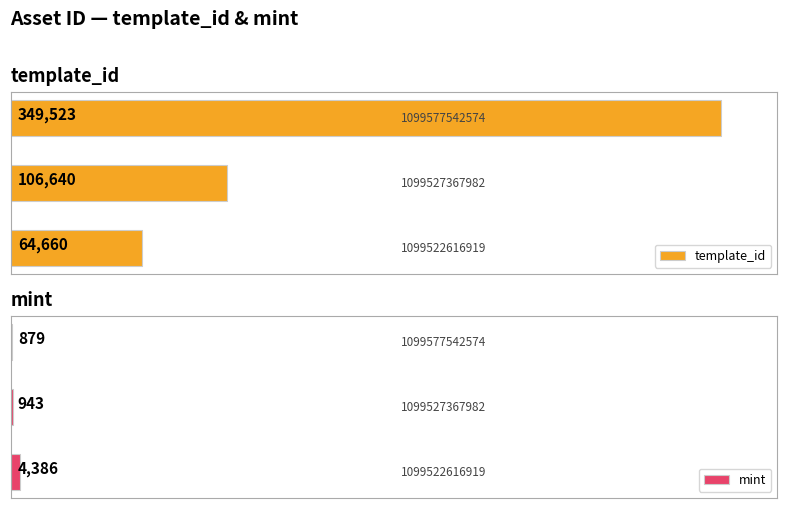

What is the sum of the template_id values at 1 and 0?

171300